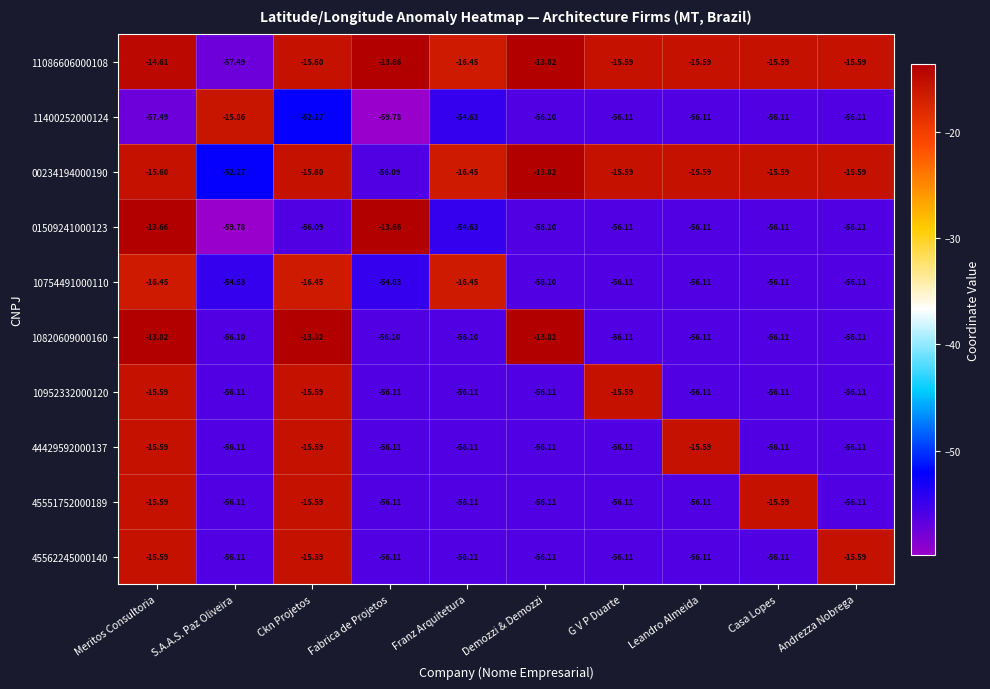

How many categories are shown in the chart?

10